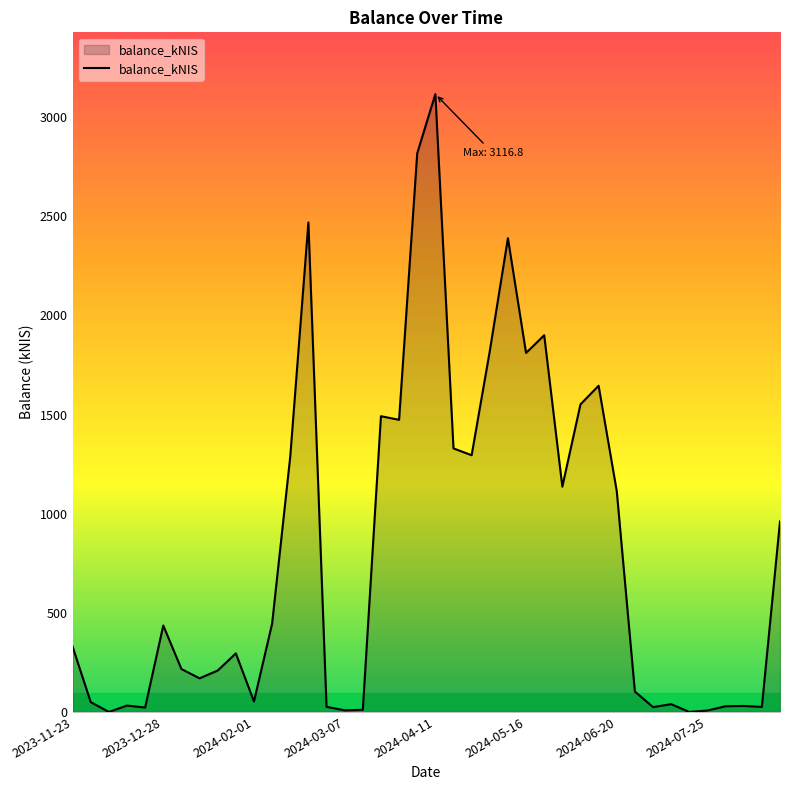

What is the greatest value displayed?

3116.8